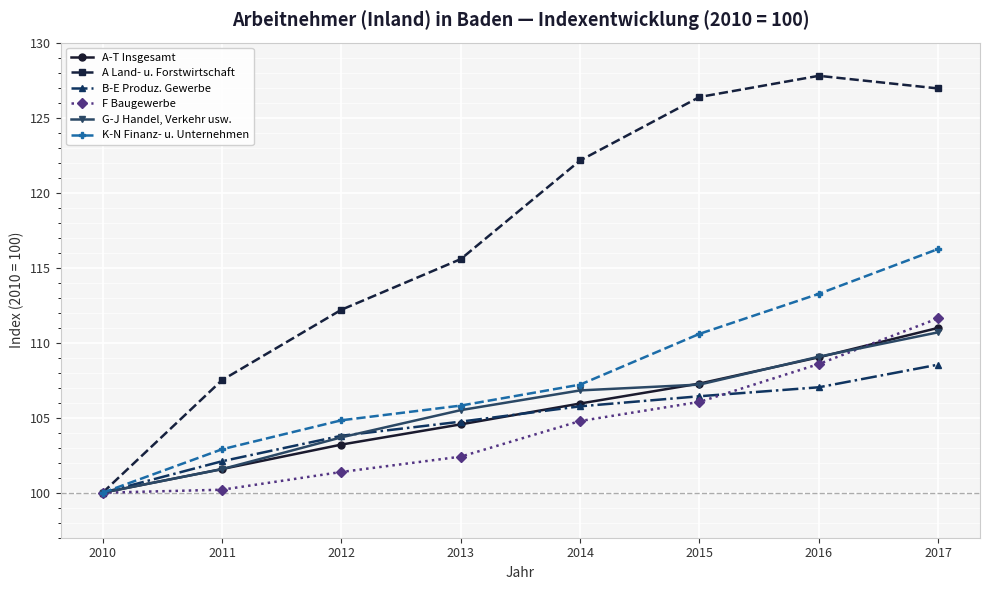

Where is G-J Handel, Verkehr usw. nearest to the value 105?

2013